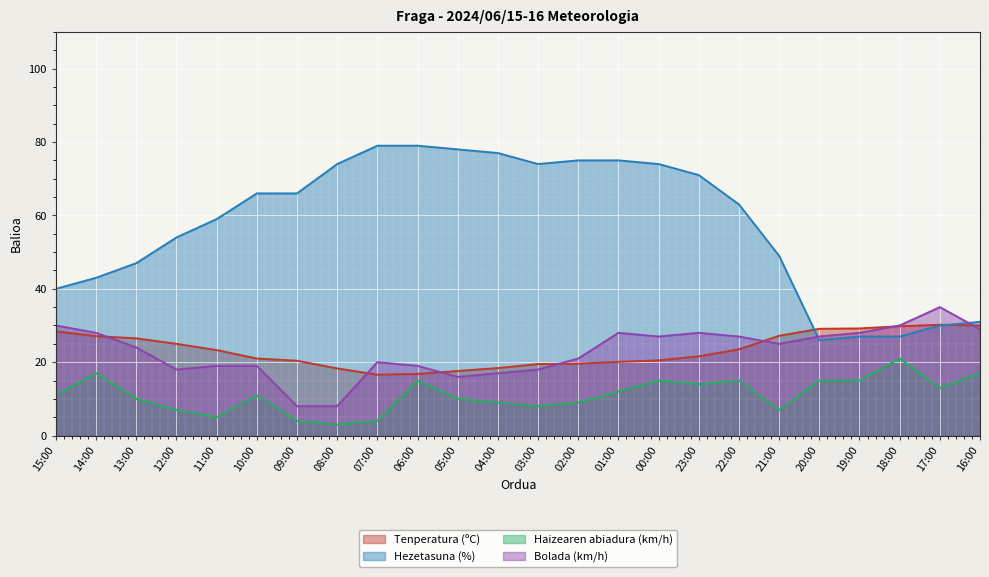

At how many categories does at least one series exceed 27?

24